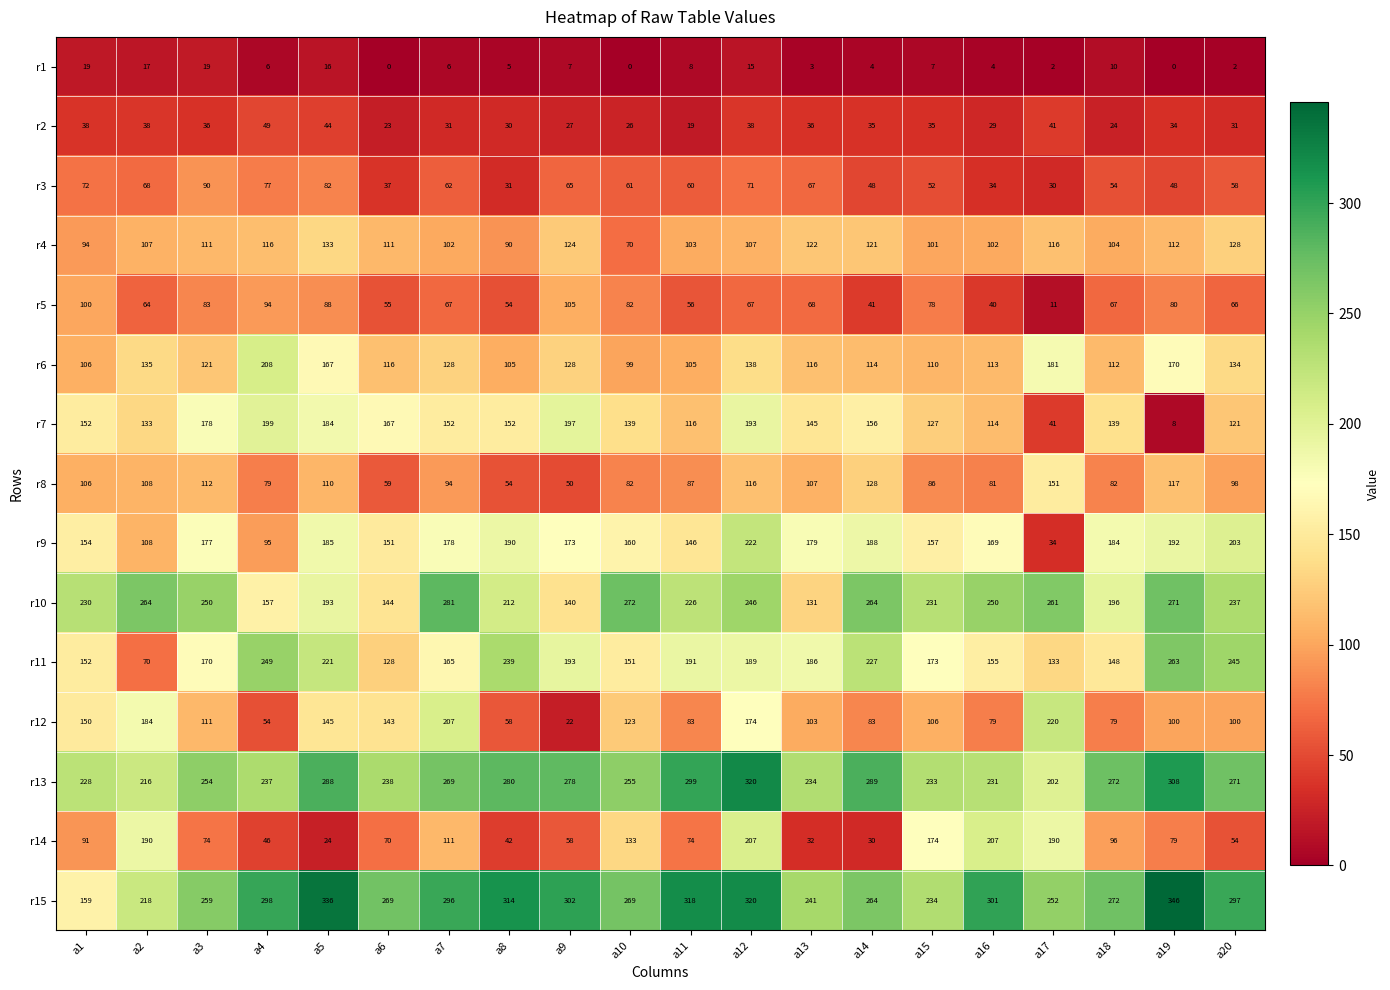

What is the difference between the second highest and second lowest values in the r1 series?

19